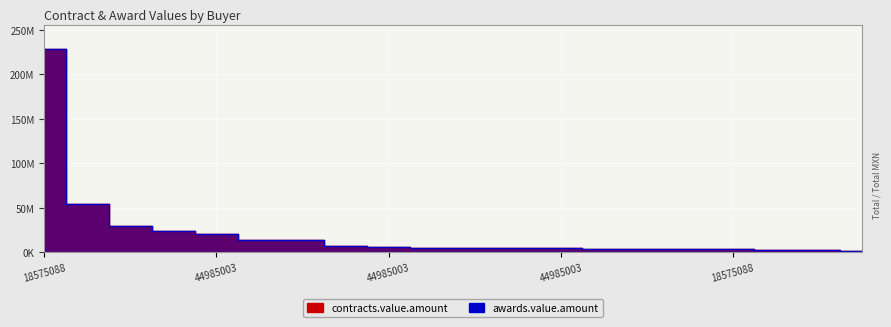

The contracts.value.amount series shows 19308055.7 at 44985003. True or false?

False